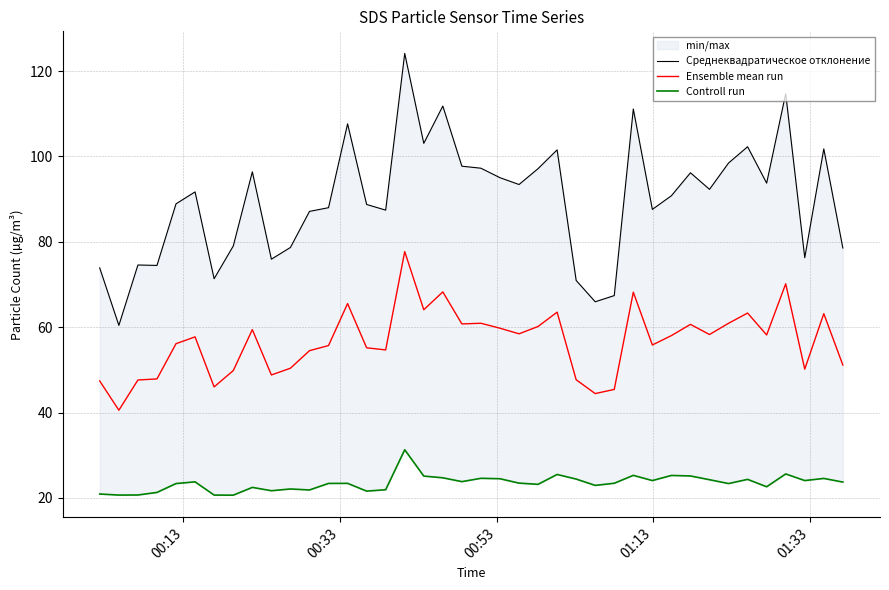

How many values in the Ensemble mean run series are below 58?

20